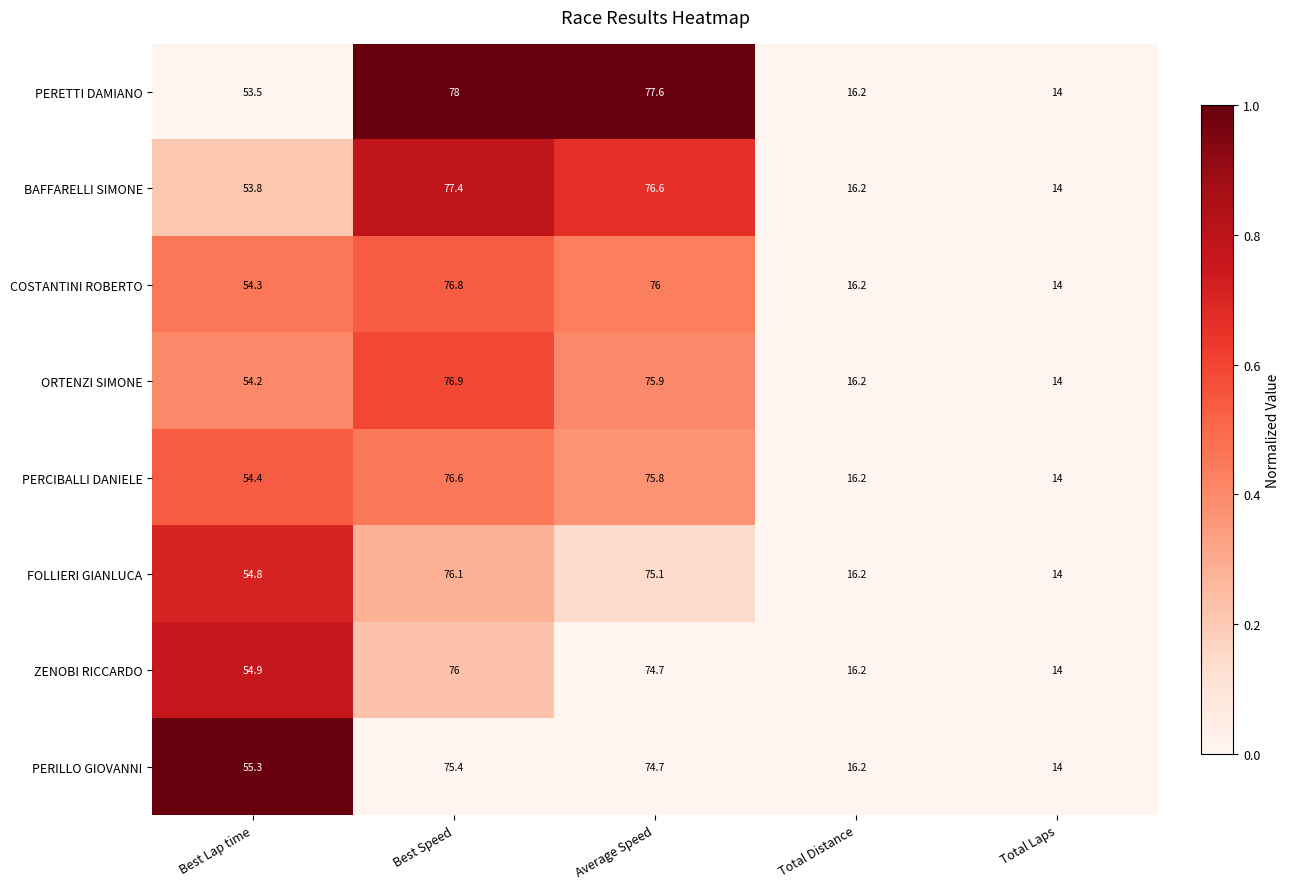

True or false: COSTANTINI ROBERTO has a value of 54.3 at Best Lap time.

True